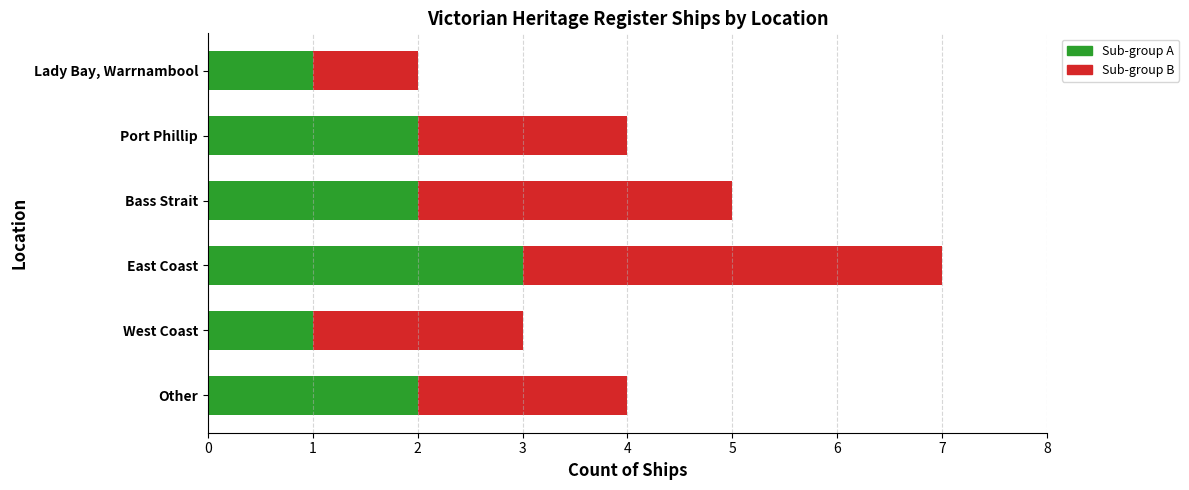

What is the total value across all series at Other?

4